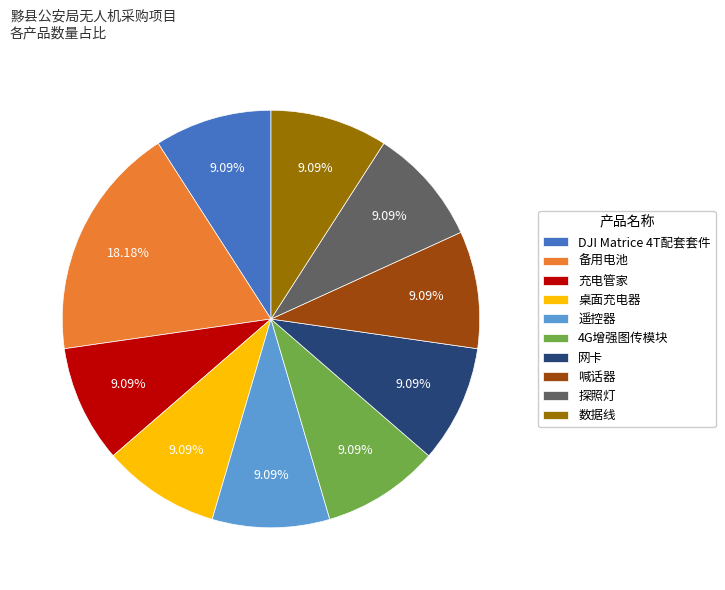

Does 喊话器 represent more than half of the total?

No